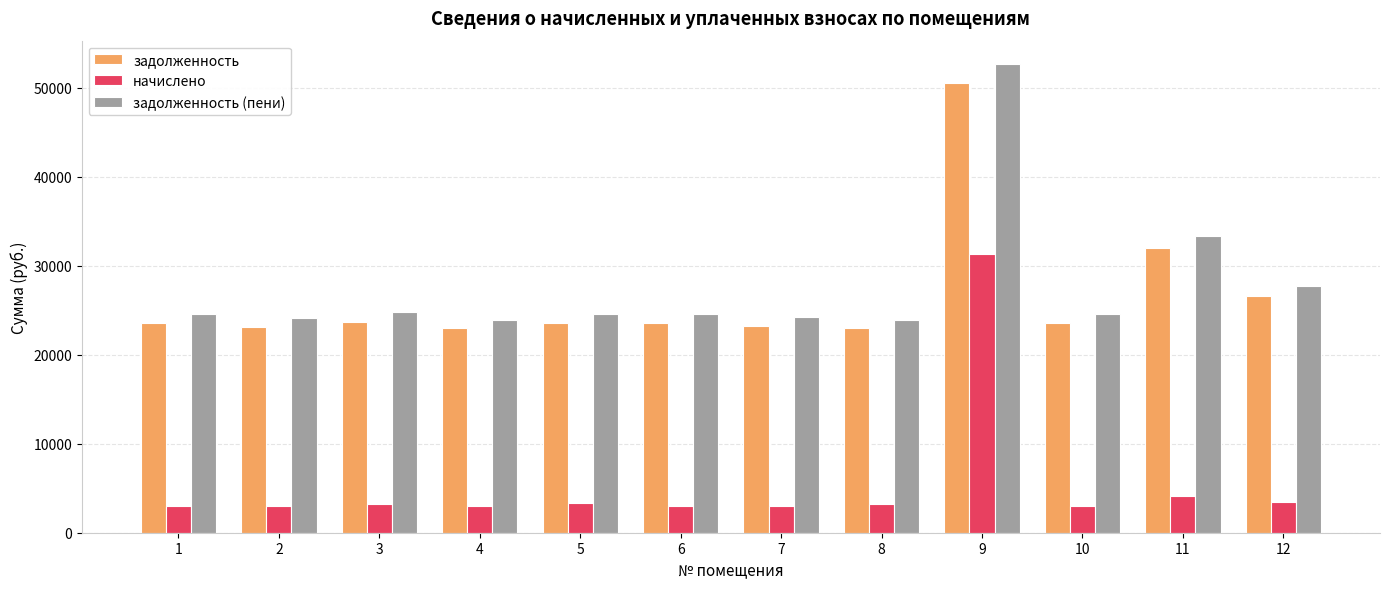

What is the sum of the задолженность (пени) values at 7 and 12?

51939.8